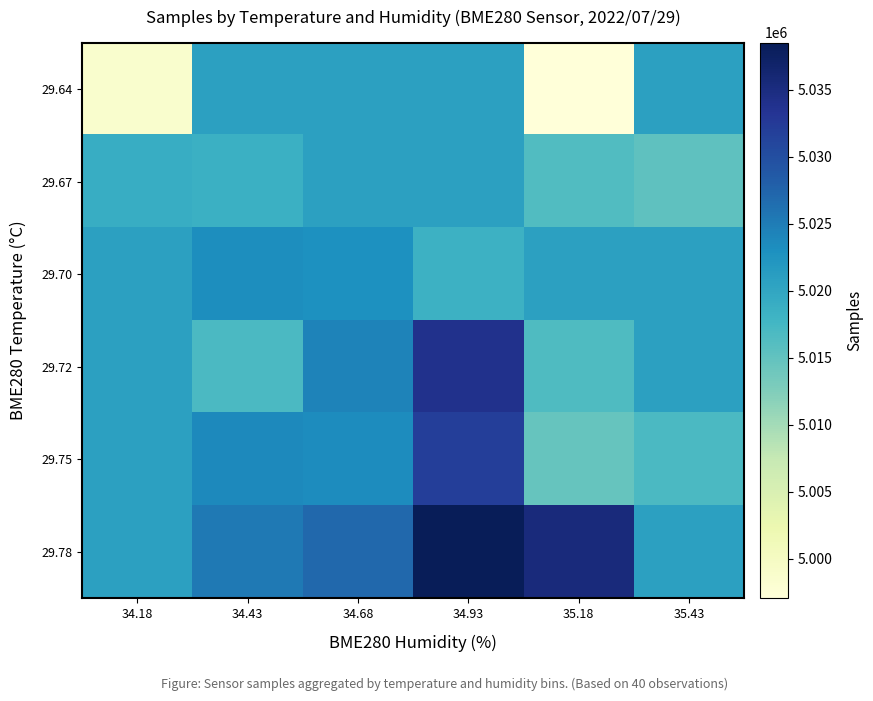

Reading left to right, extract all data points from this chart.

29.64: 34.18=4998565.0	34.43=5020814.6	34.68=5020814.6	34.93=5020814.6	35.18=4997078.0	35.43=5020814.6
29.67: 34.18=5018944.0	34.43=5018503.0	34.68=5020814.6	34.93=5020814.6	35.18=5016477.0	35.43=5015225.5
29.70: 34.18=5020814.6	34.43=5023224.3	34.68=5022848.2	34.93=5018342.0	35.18=5020814.6	35.43=5020814.6
29.72: 34.18=5020814.6	34.43=5016976.0	34.68=5024288.5	34.93=5033883.0	35.18=5016649.5	35.43=5020814.6
29.75: 34.18=5020814.6	34.43=5023693.3	34.68=5023376.3	34.93=5031967.8	35.18=5014680.0	35.43=5016851.0
29.78: 34.18=5020814.6	34.43=5025371.0	34.68=5027168.0	34.93=5038514.0	35.18=5035296.0	35.43=5020814.6